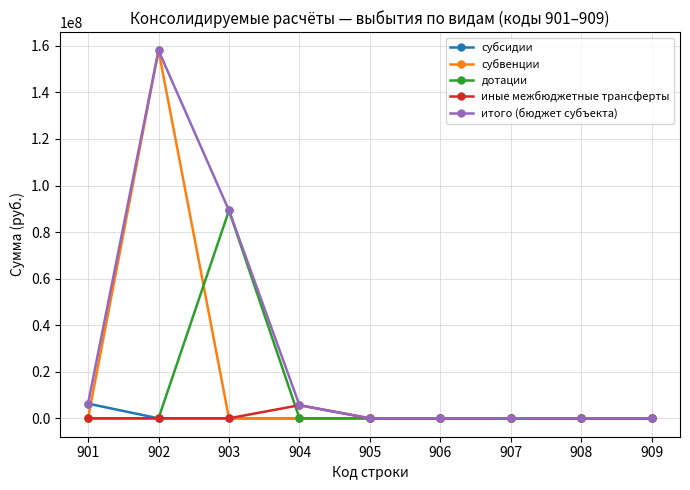

Where is the first local maximum for дотации?

903